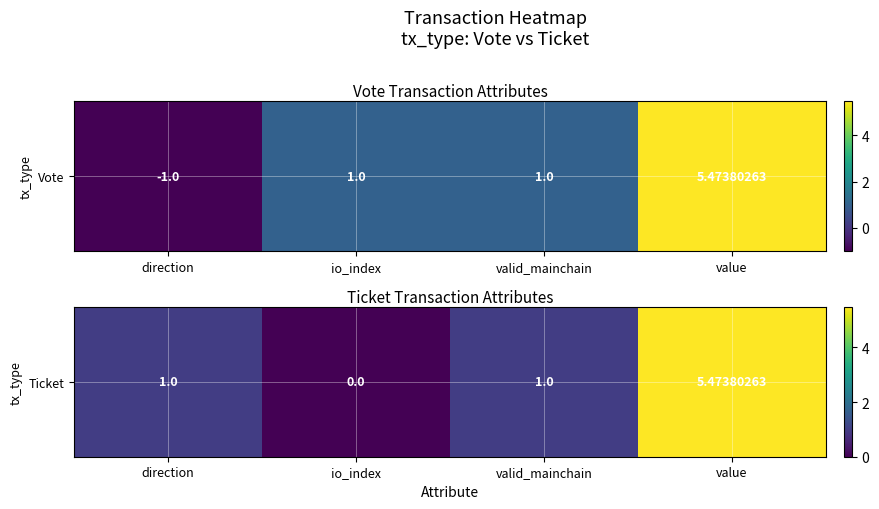

Where does the data first go above 1?

value